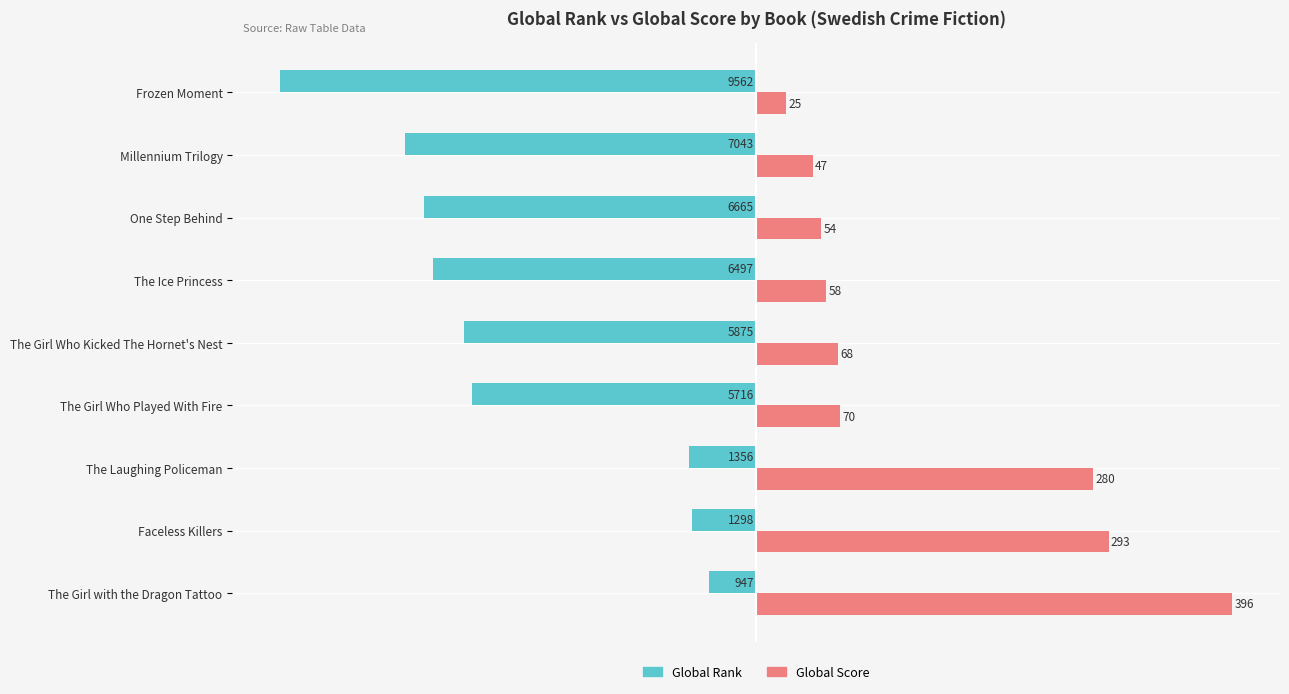

What are all the series names shown in the legend?

Global Rank, Global Score